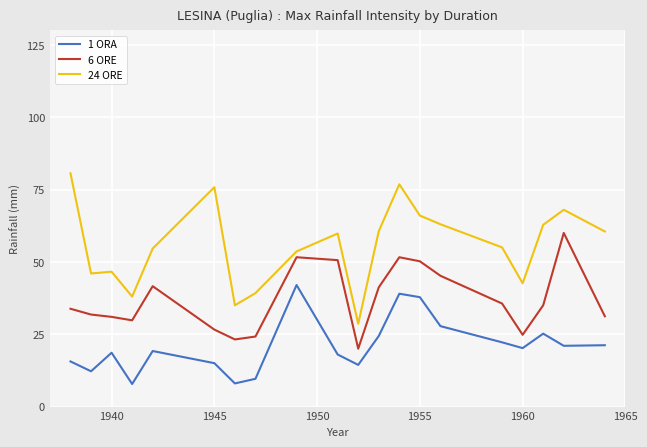

Rank the series by their maximum value, from lowest to highest.

1 ORA, 6 ORE, 24 ORE